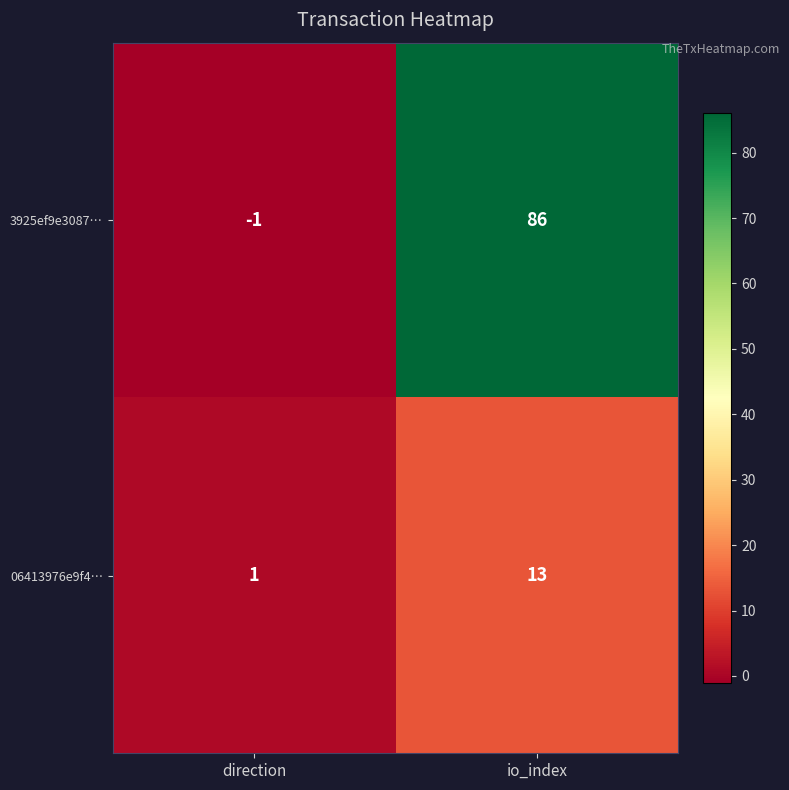

Which series has the largest total across all categories?

3925ef9e3087…